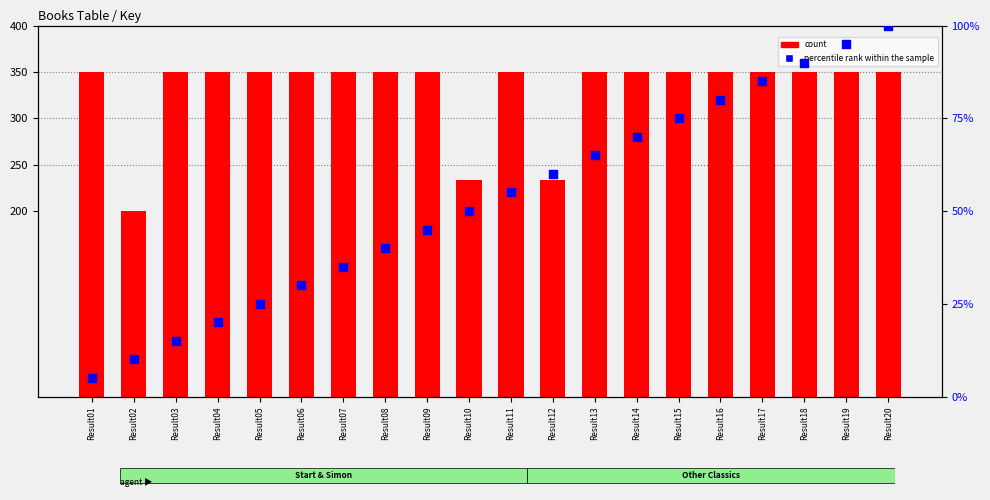

What are all the series names shown in the legend?

count, percentile rank within the sample